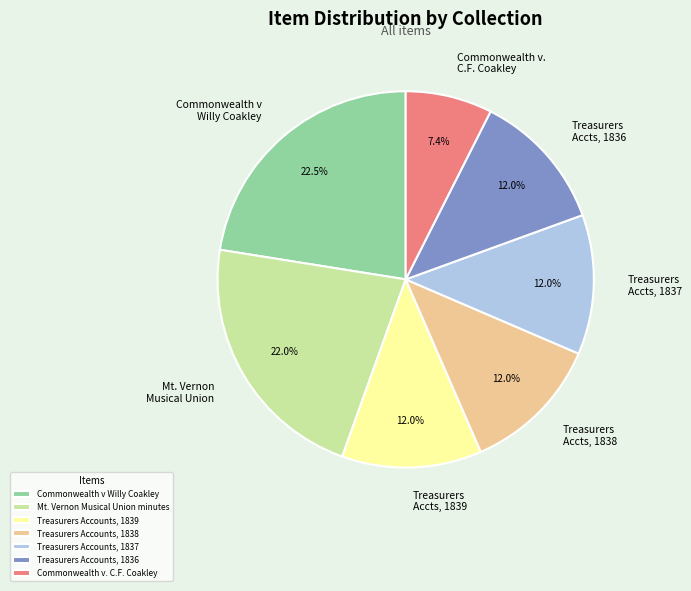

Count the number of slices in the pie.

7